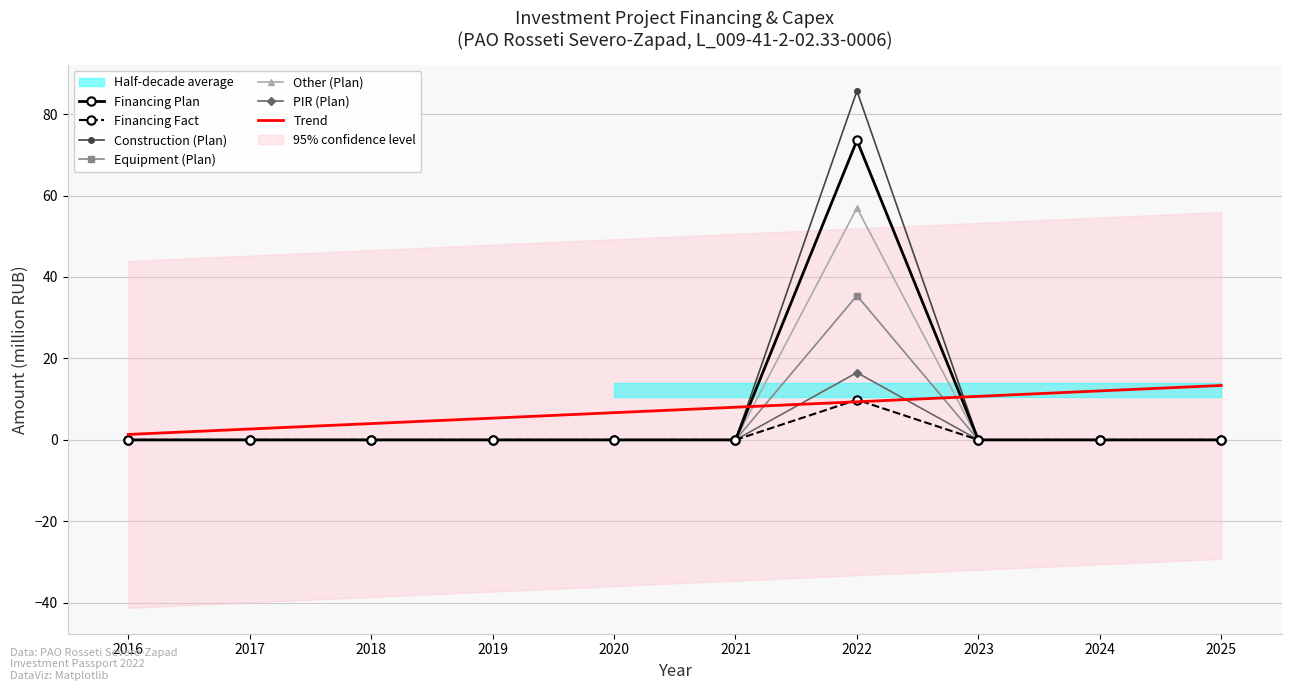

Which series has the largest range (max minus min)?

Fact